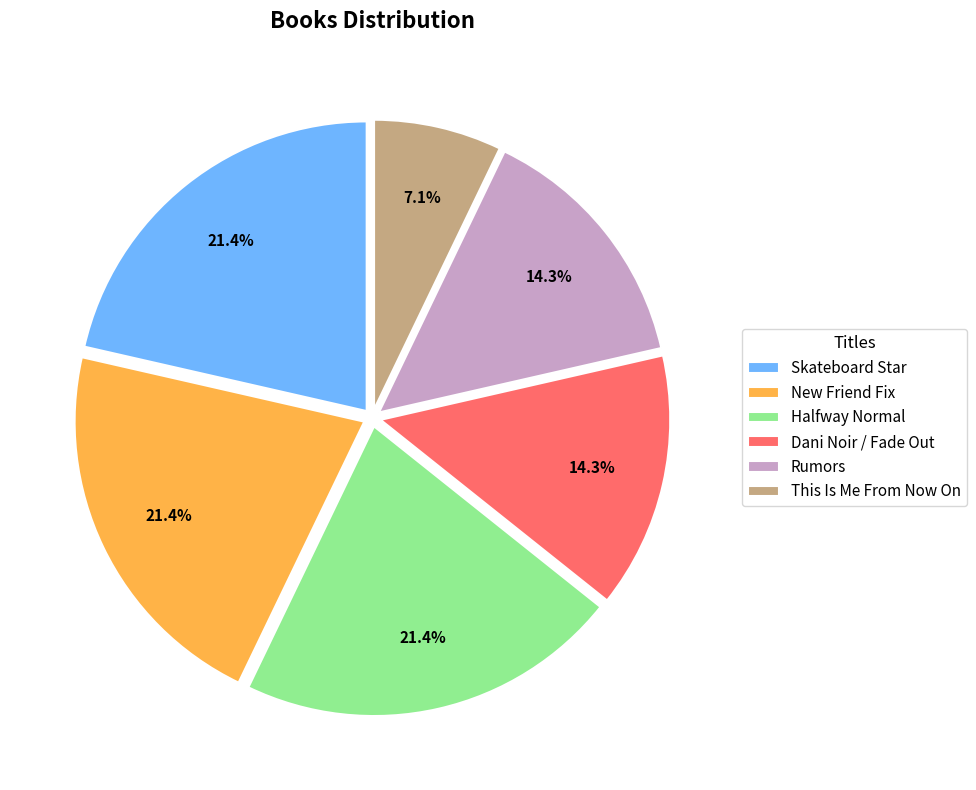

Approximately how many times larger is the value at Skateboard Star compared to Dani Noir / Fade Out?

1.5